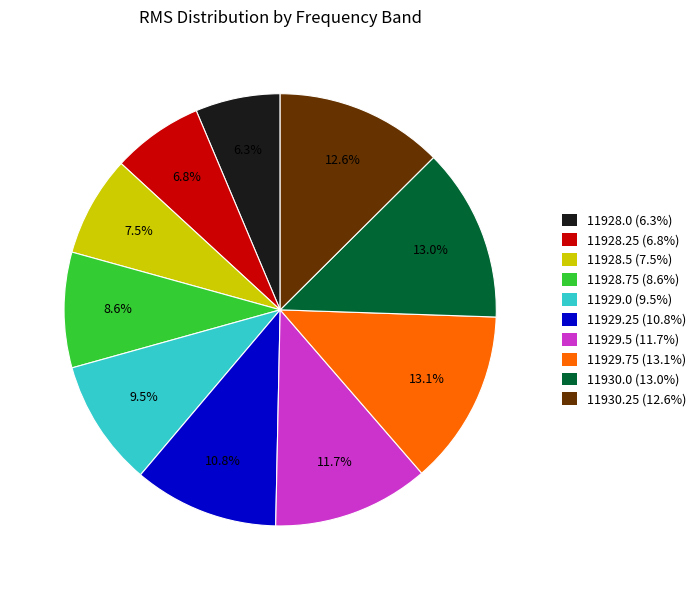

Combined, do 11929.5 and 11928.25 account for over 50%?

No